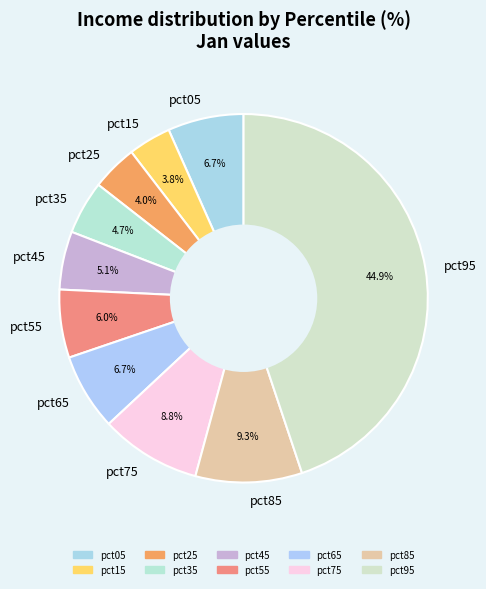

Do pct25 and pct45 together represent more than half of the pie?

No